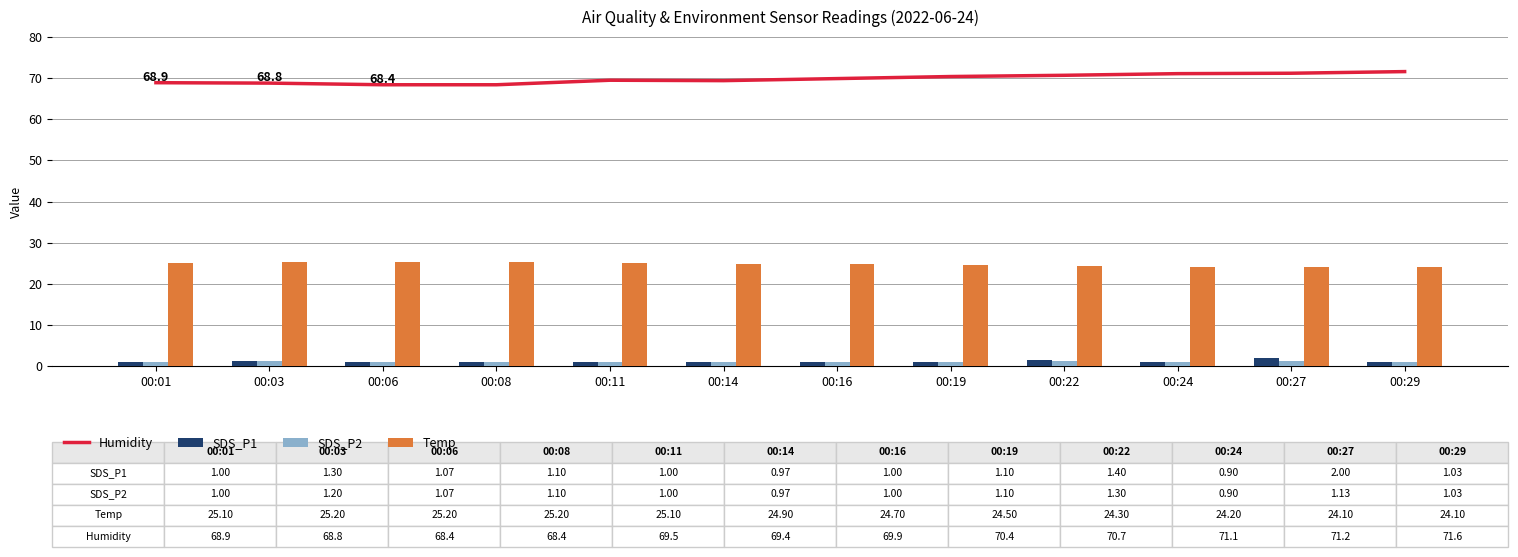

Where is Temp nearest to the value 24?

00:27